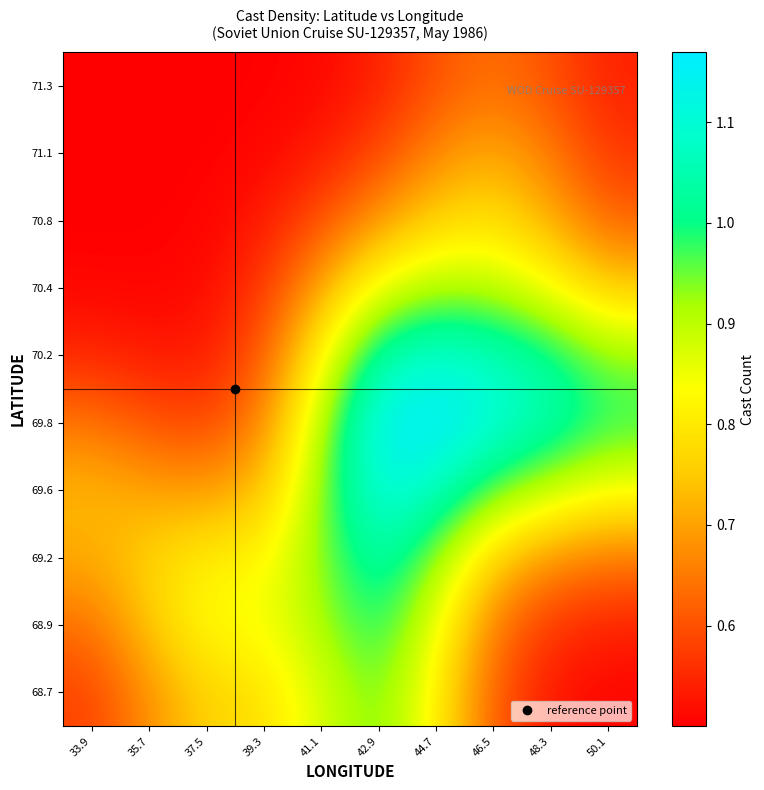

Which has a higher value, 39.3 or 50.1?

39.3